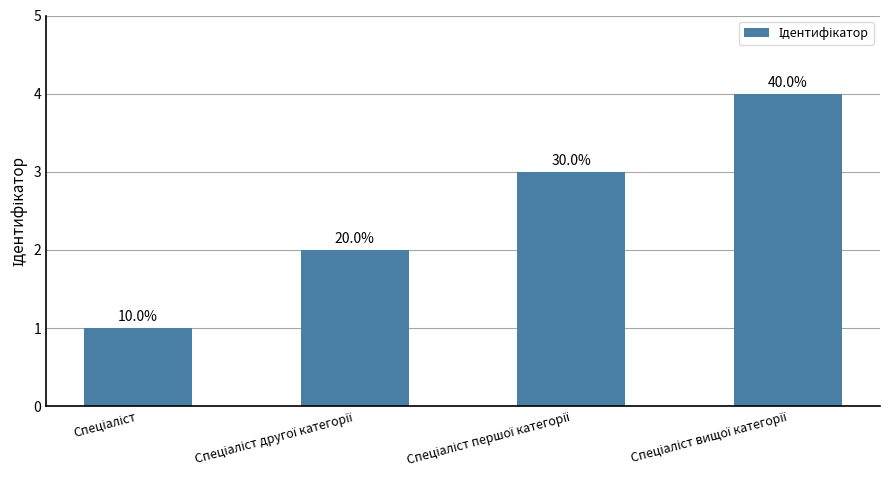

Reading left to right, extract all data points from this chart.

1	2	3	4